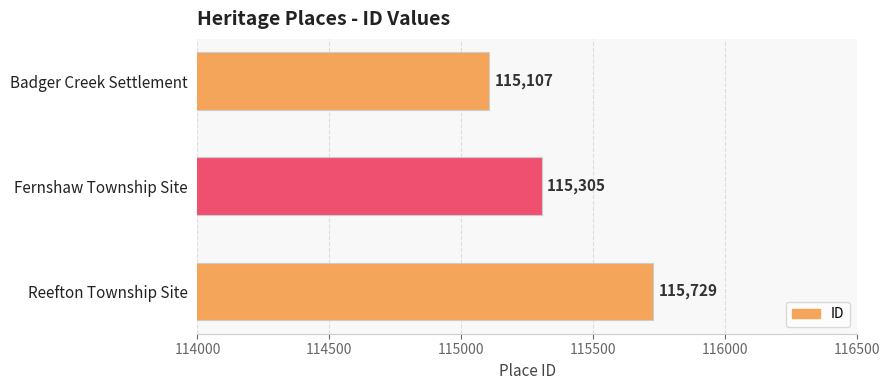

Where is the data nearest to the value 115418?

Fernshaw Township Site